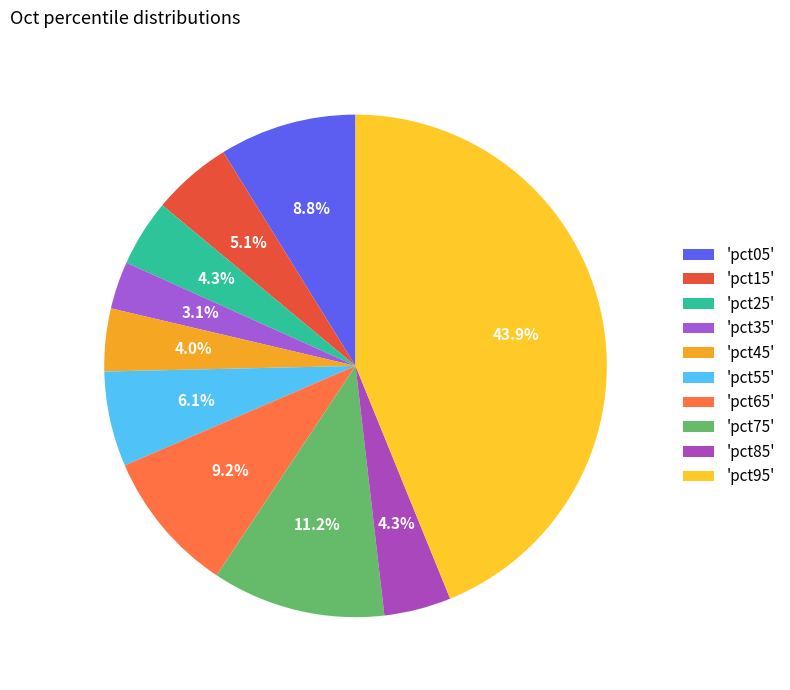

How many segments does this pie chart have?

10